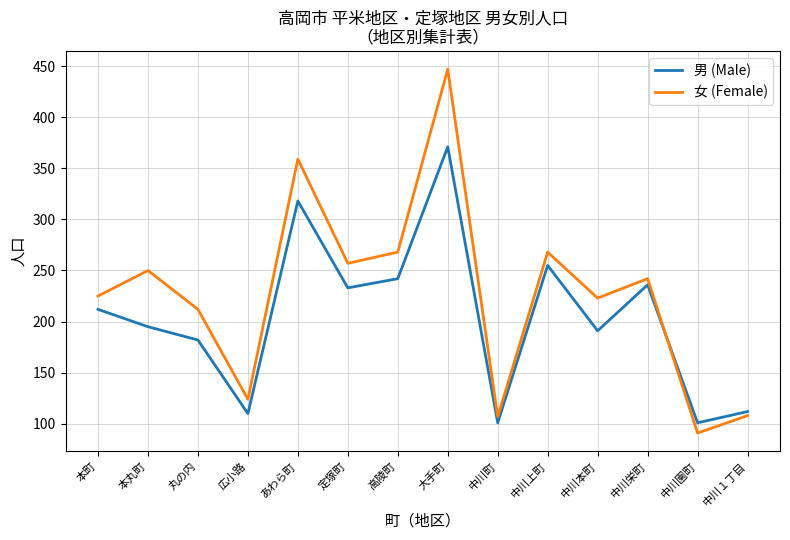

What is the approximate value of 女 (Female) at 中川１丁目, to the nearest 10?

110